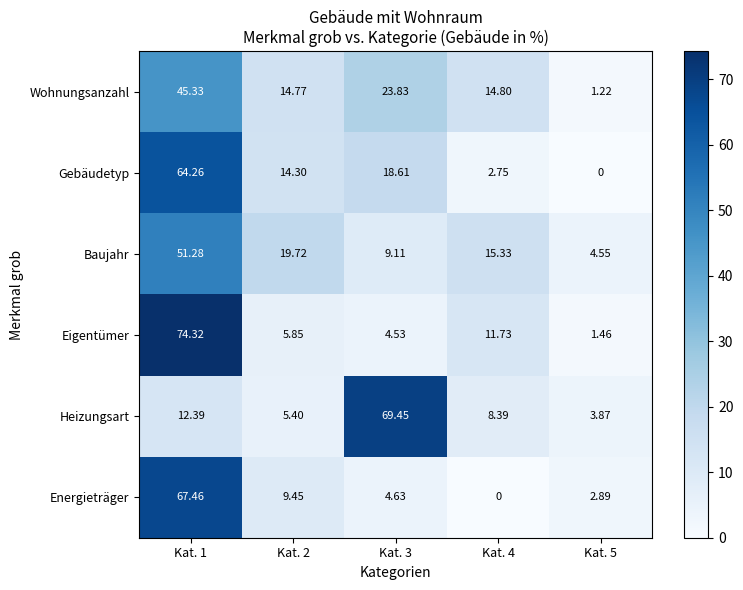

Which series has the largest range (max minus min)?

Eigentümer